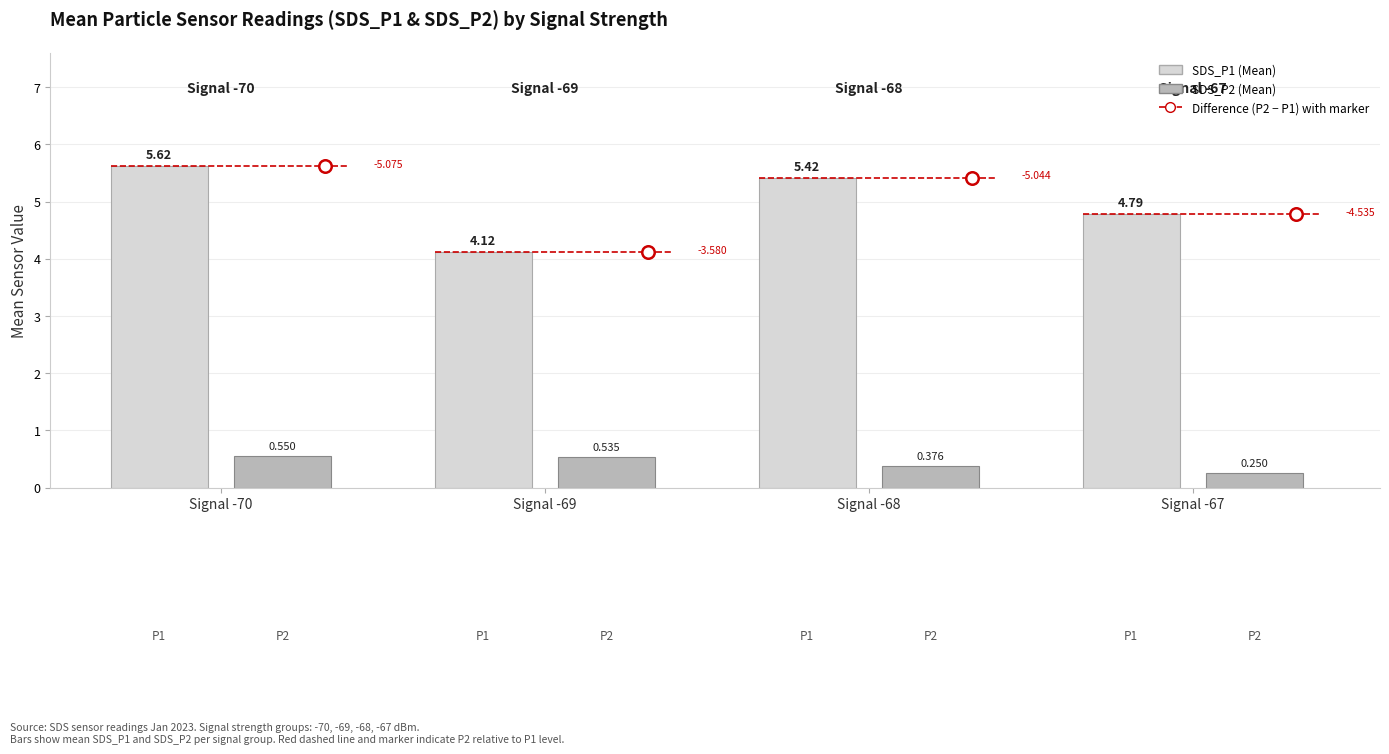

Are the bars grouped side by side (vs. stacked)?

Yes